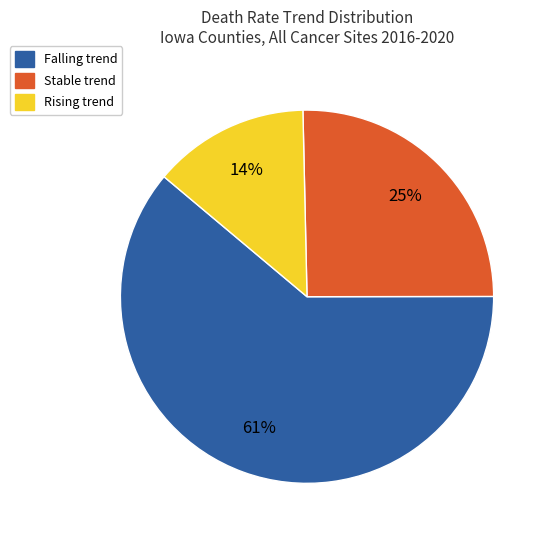

How many segments does this pie chart have?

3